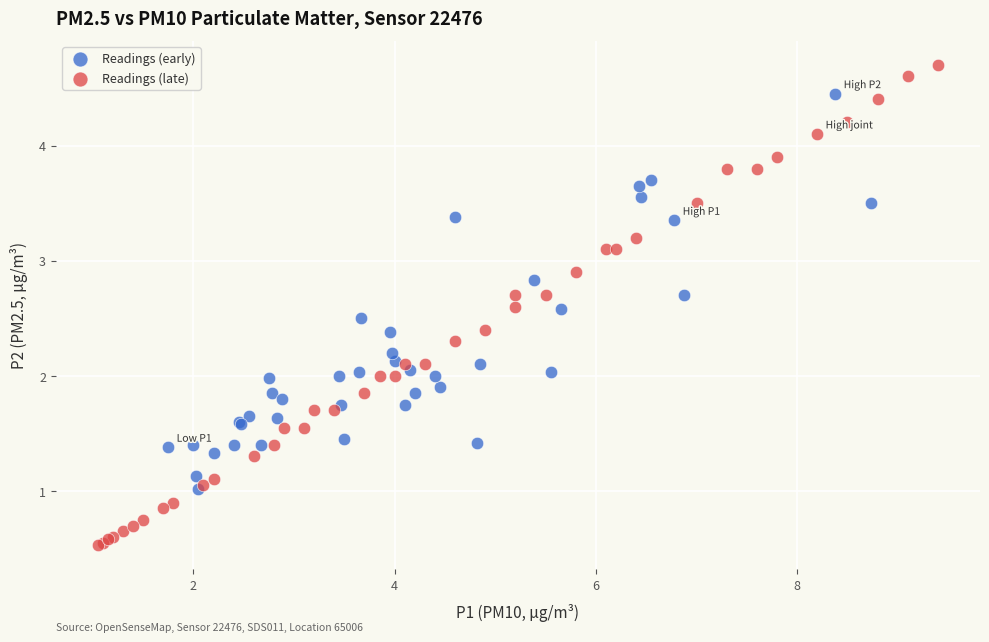

Which series reaches the maximum Y coordinate?

Readings (late)